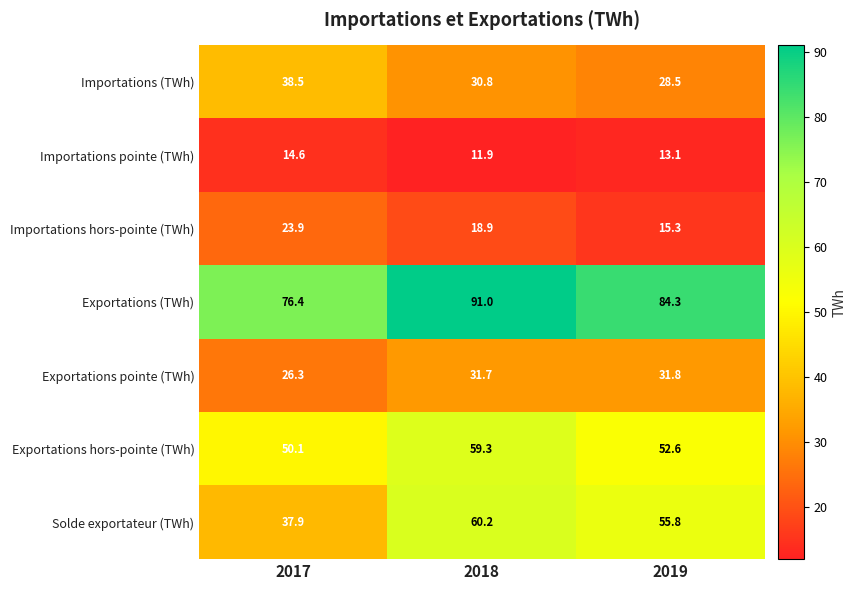

Which series has the widest spread of values?

Solde exportateur (TWh)